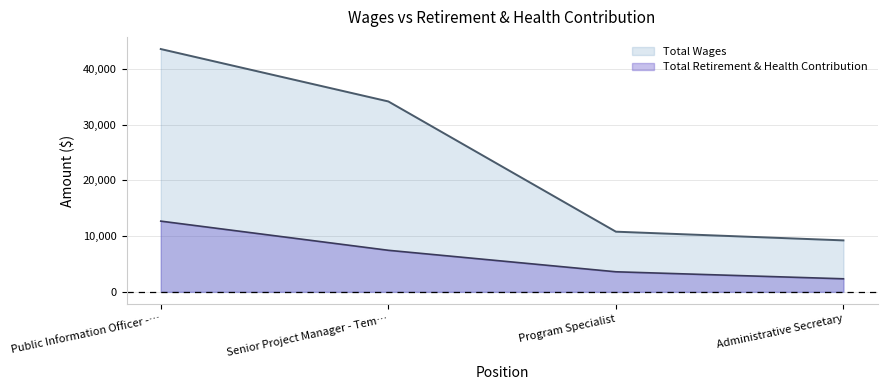

At which label is Total Retirement & Health Contribution closest to 7513?

Senior Project Manager - Tem…